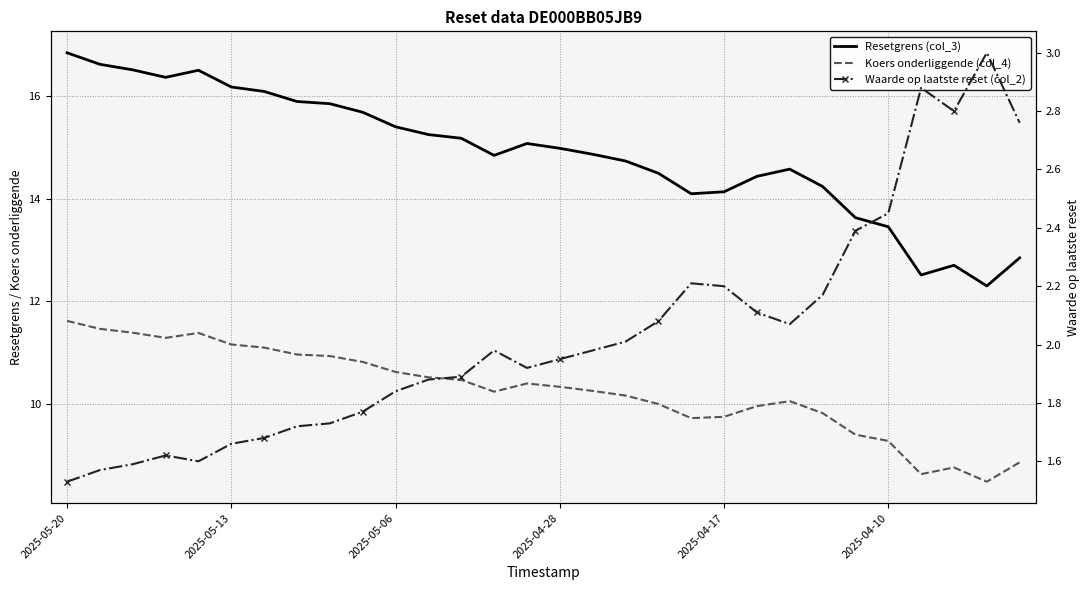

What is the label of the 29th point from the left?

28